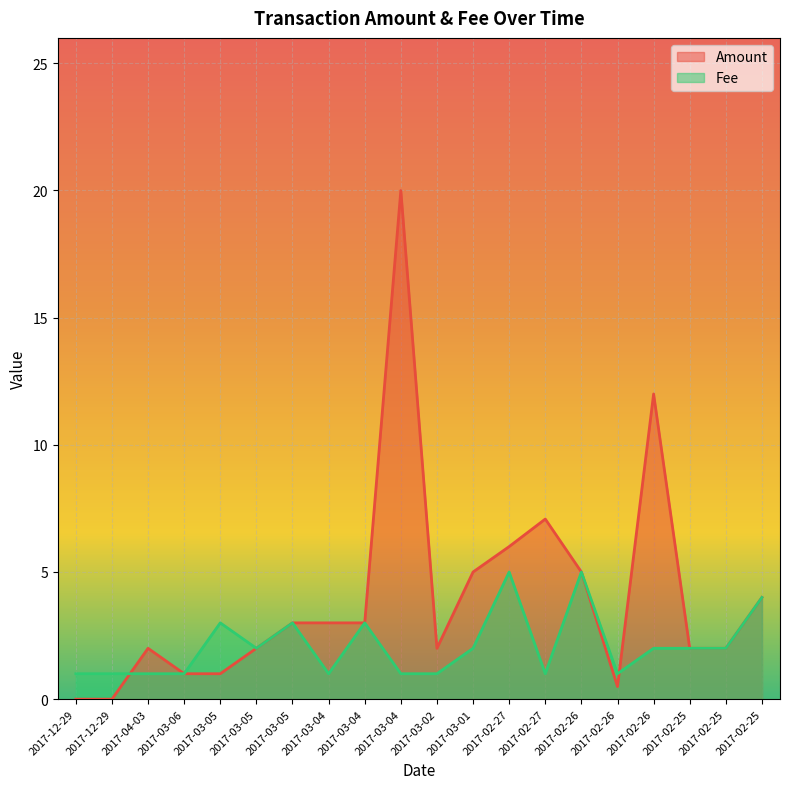

At which category does Fee reach its first local peak?

2017-04-03